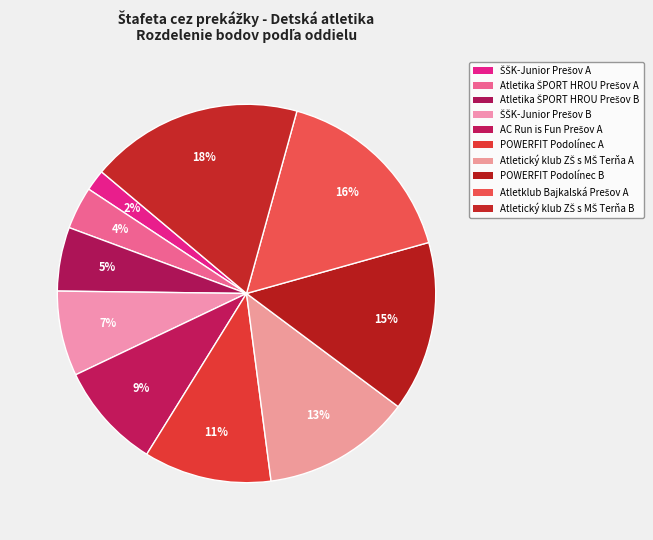

Between Atletika ŠPORT HROU Prešov B and POWERFIT Podolínec A, which is larger?

POWERFIT Podolínec A